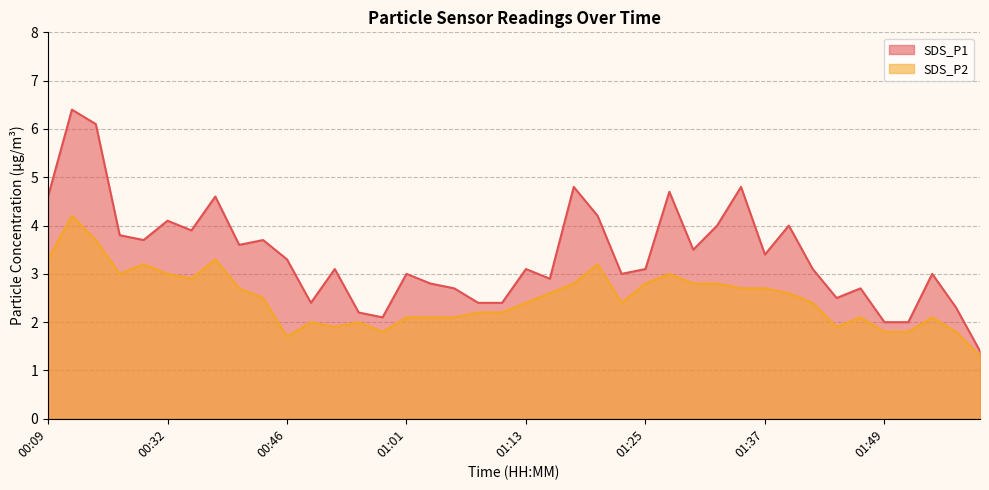

List the series in order of their peak value, highest first.

SDS_P1, SDS_P2